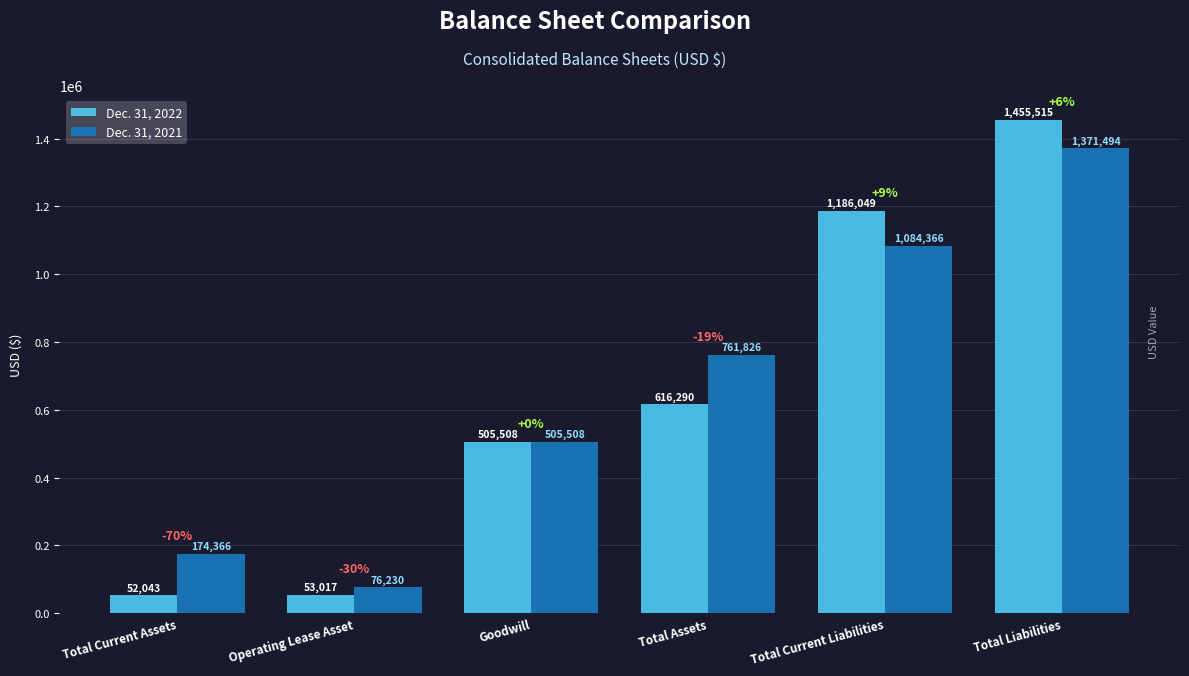

How many categories are shown in the chart?

6